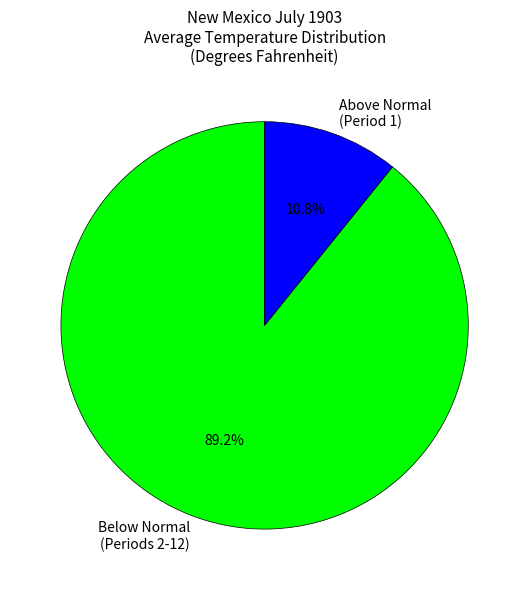

How many segments does this pie chart have?

2